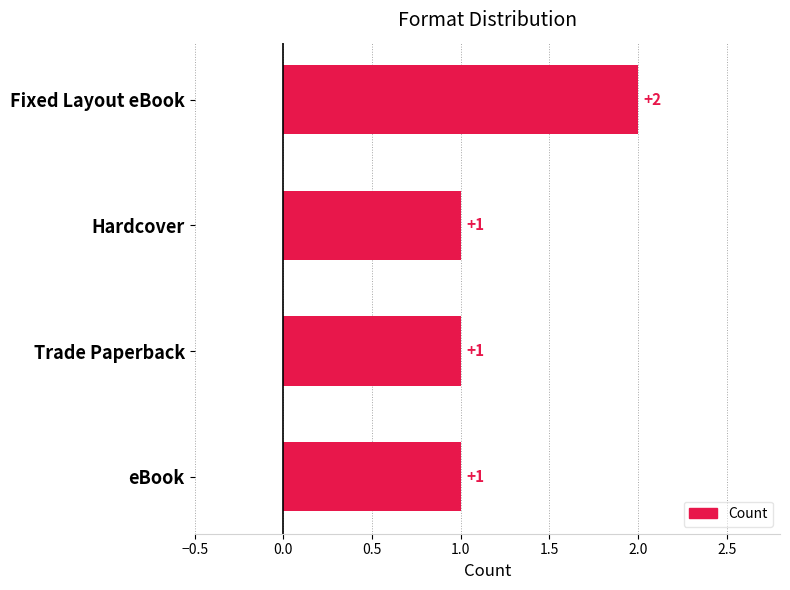

How many bars are there in total?

4